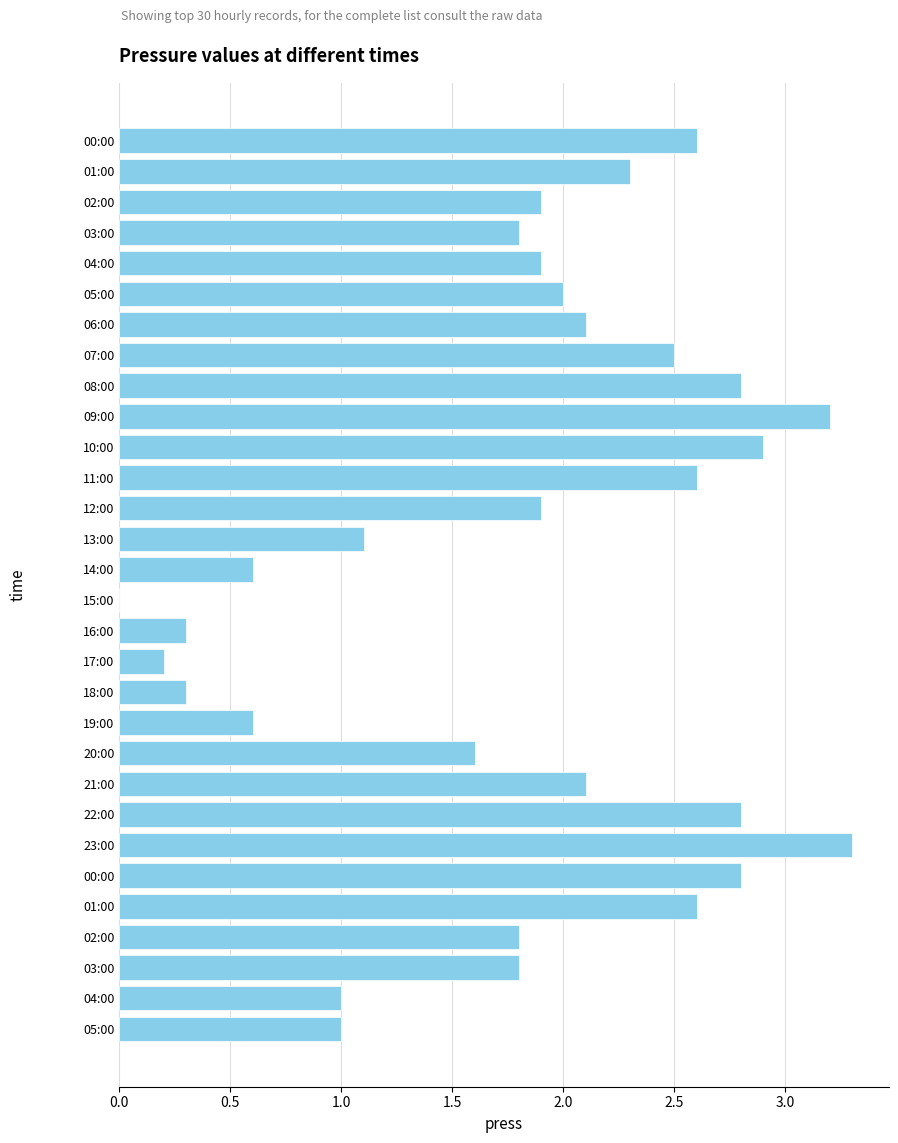

What is the sum of all values?

54.4